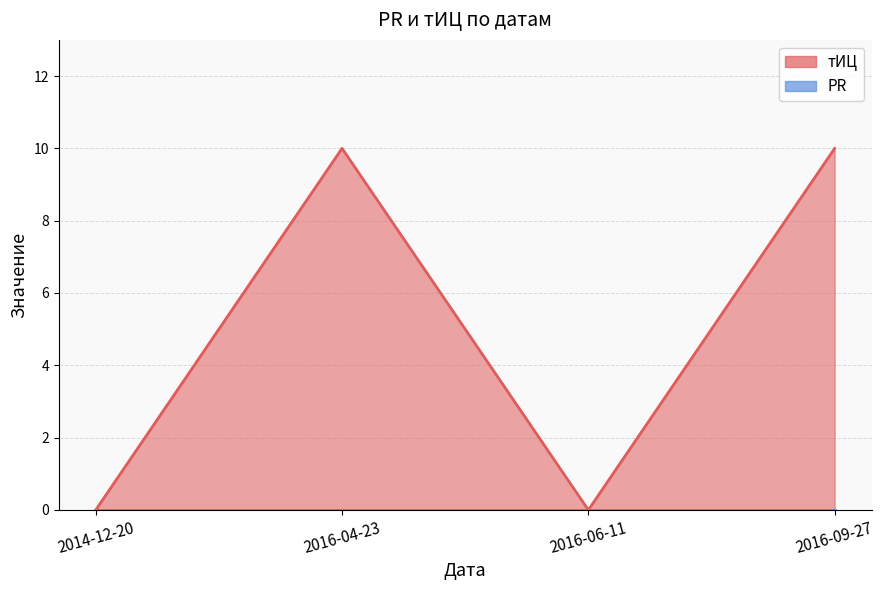

How many points are higher than both their immediate neighbors (excluding endpoints)?

1